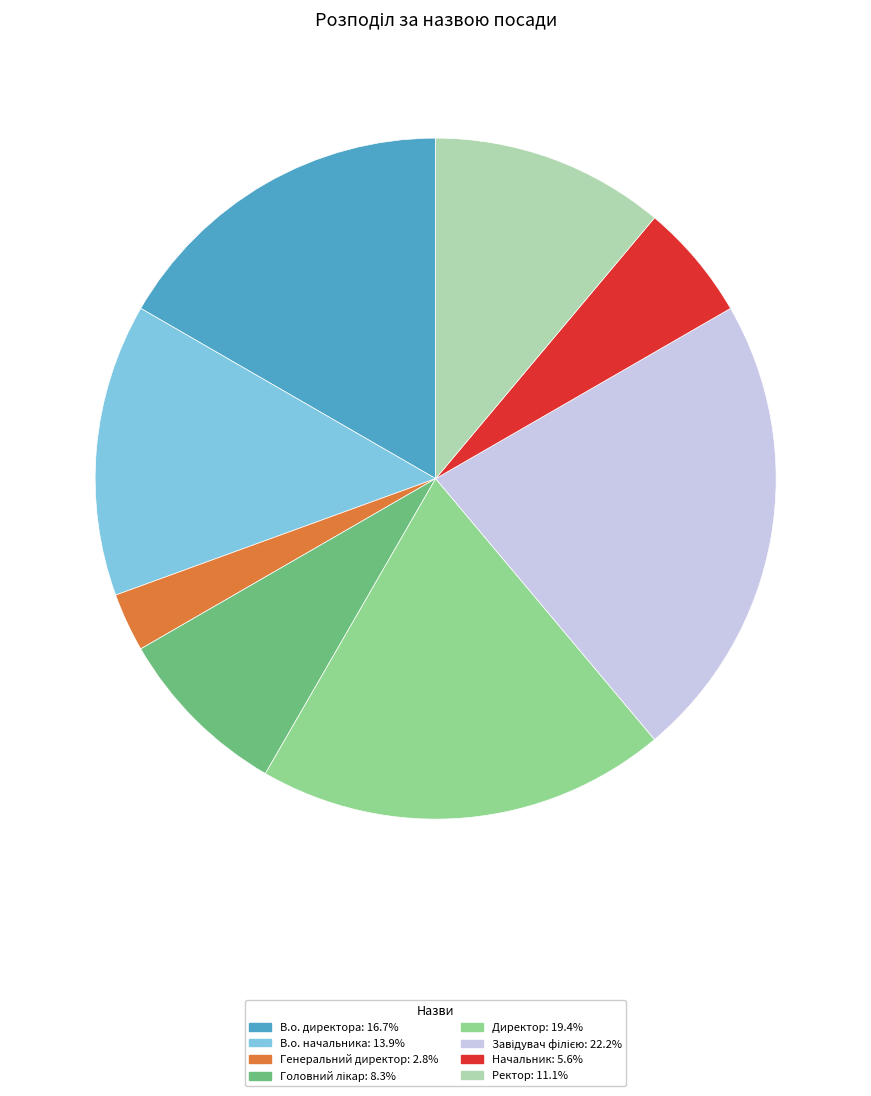

How many slices are in this pie chart?

8